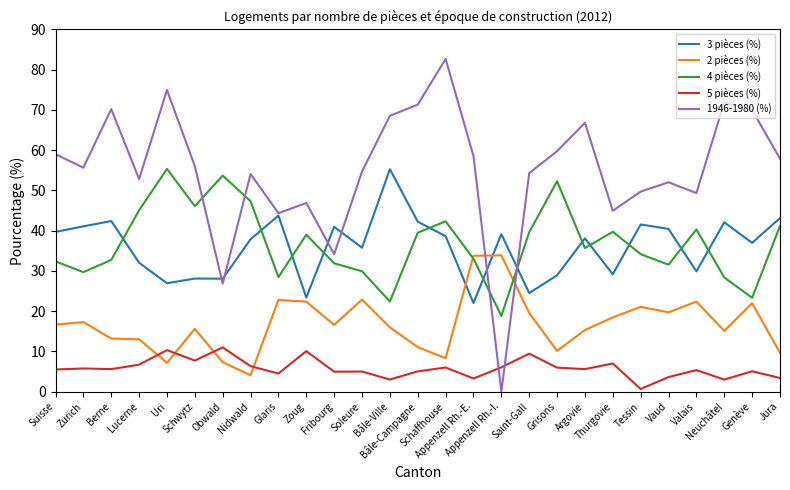

Where is the first local minimum for 4 pièces (%)?

Zurich